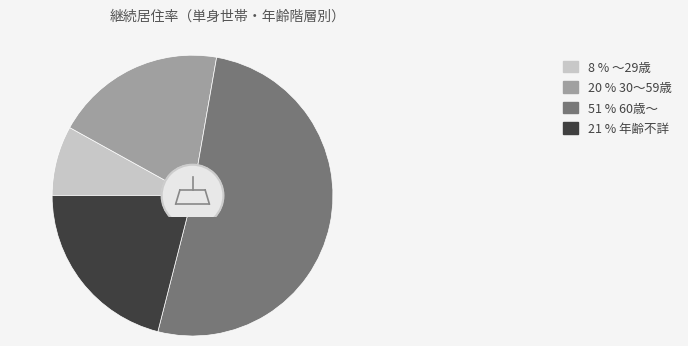

Count the number of slices in the pie.

4